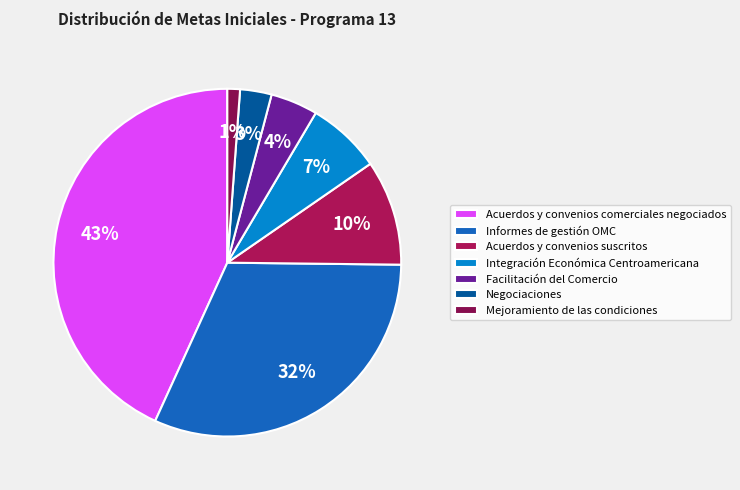

True or false: Acuerdos y convenios suscritos accounts for 23% of the total.

False